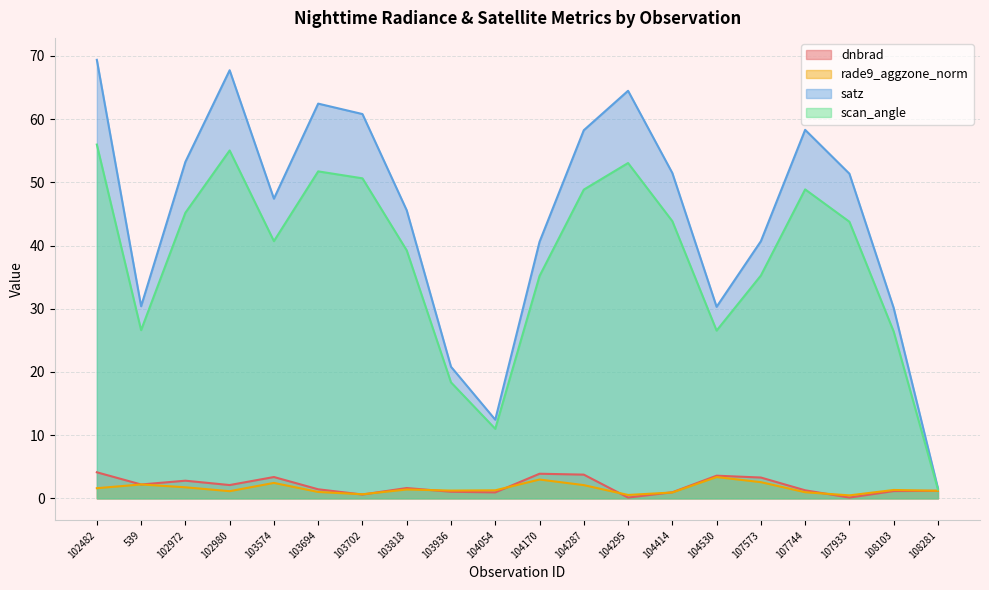

At 102972, list the series in order from smallest to largest.

rade9_aggzone_norm, dnbrad, scan_angle, satz